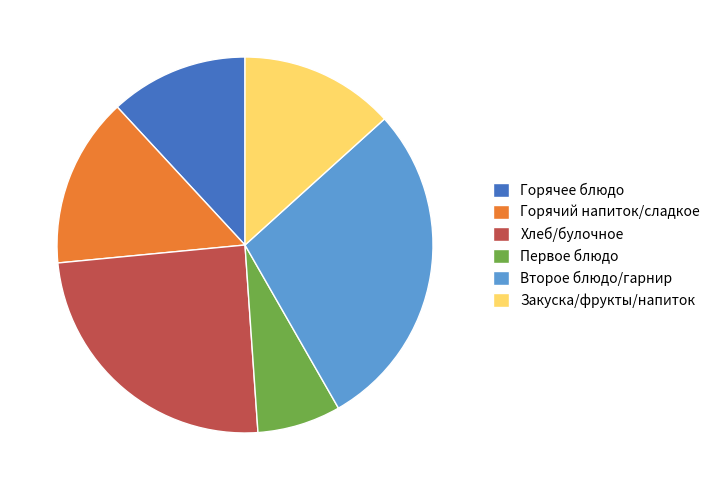

How many segments does this pie chart have?

6